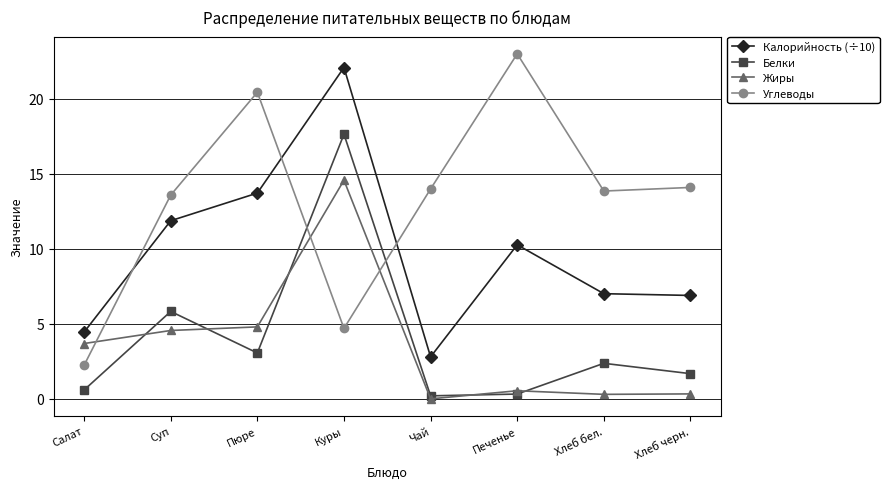

How many data points does each series have?

8